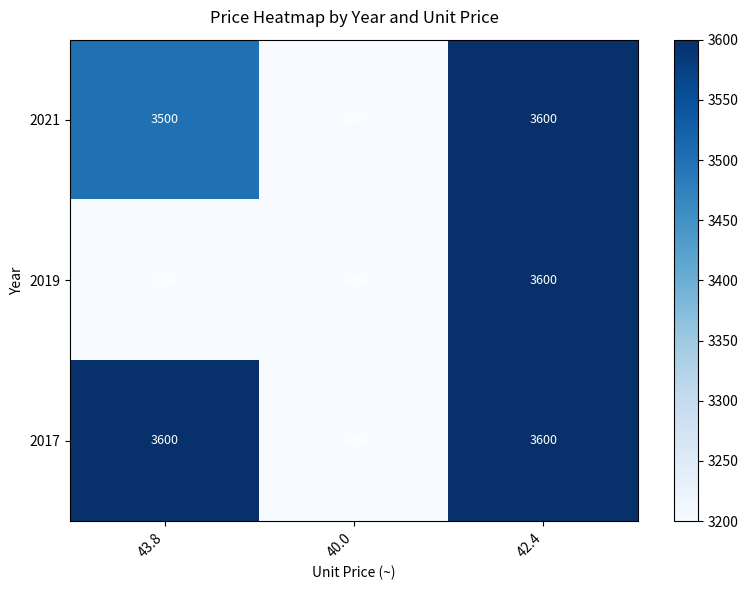

Reading right to left, extract all data points from this chart.

2021: 42.4=3600	40.0=3200	43.8=3500
2019: 42.4=3600	40.0=3200	43.8=3200
2017: 42.4=3600	40.0=3200	43.8=3600